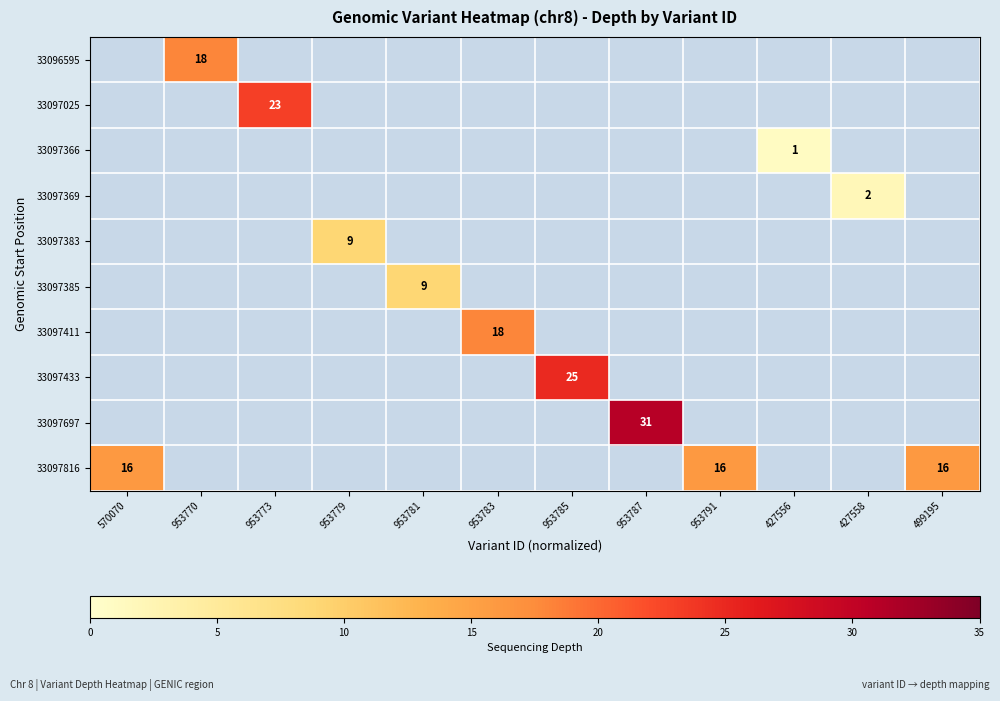

How many distinct data groups are displayed?

10